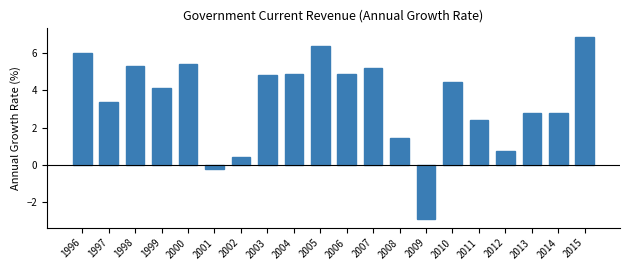

What is the difference between the values at 2011 and 2001?

2.6